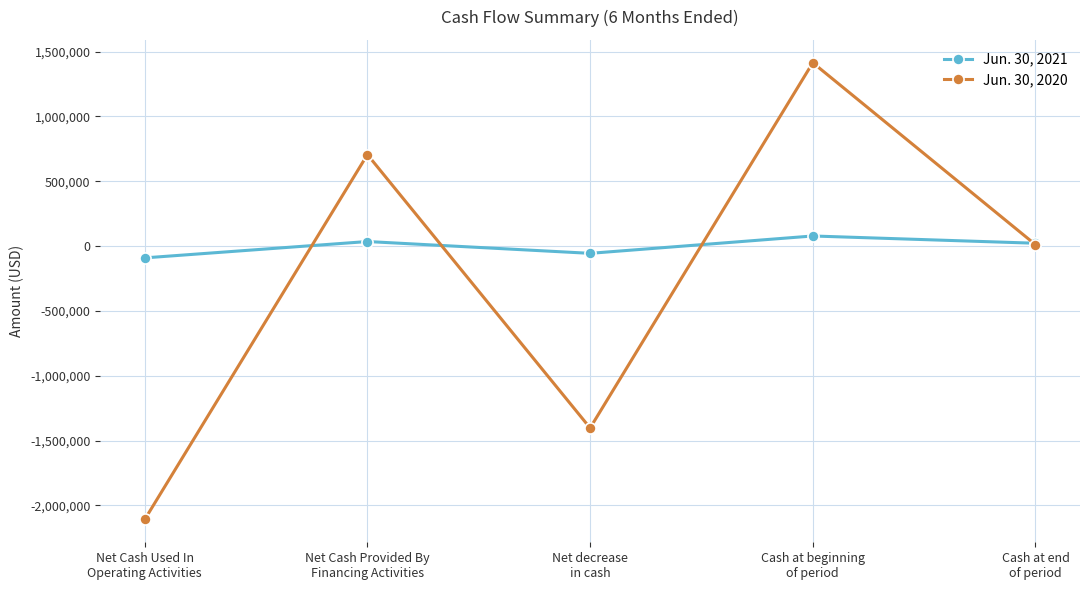

What are all the series names shown in the legend?

Jun. 30, 2021, Jun. 30, 2020